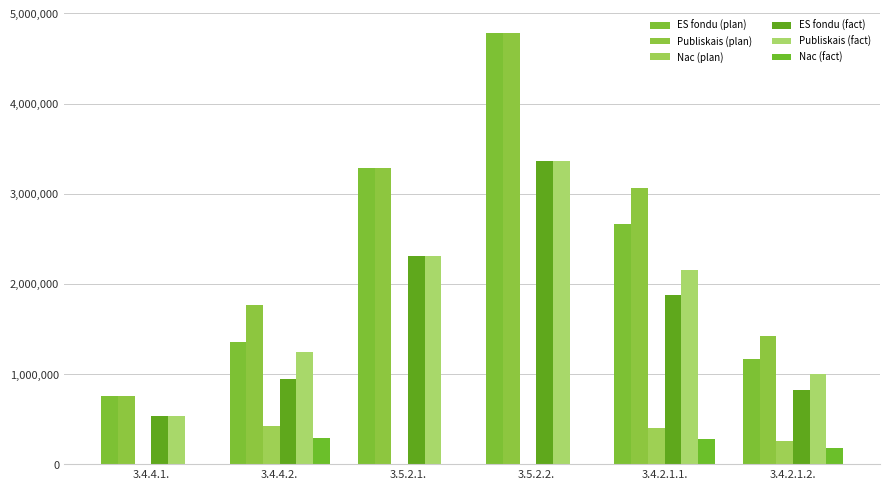

What is the difference between the maximum and minimum values in the Nac (plan) series?

419609.8